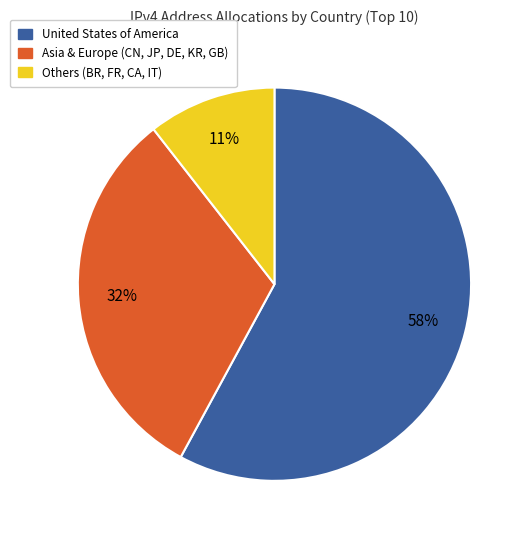

To the nearest percent, what is the difference between the largest and smallest slice percentages?

47%